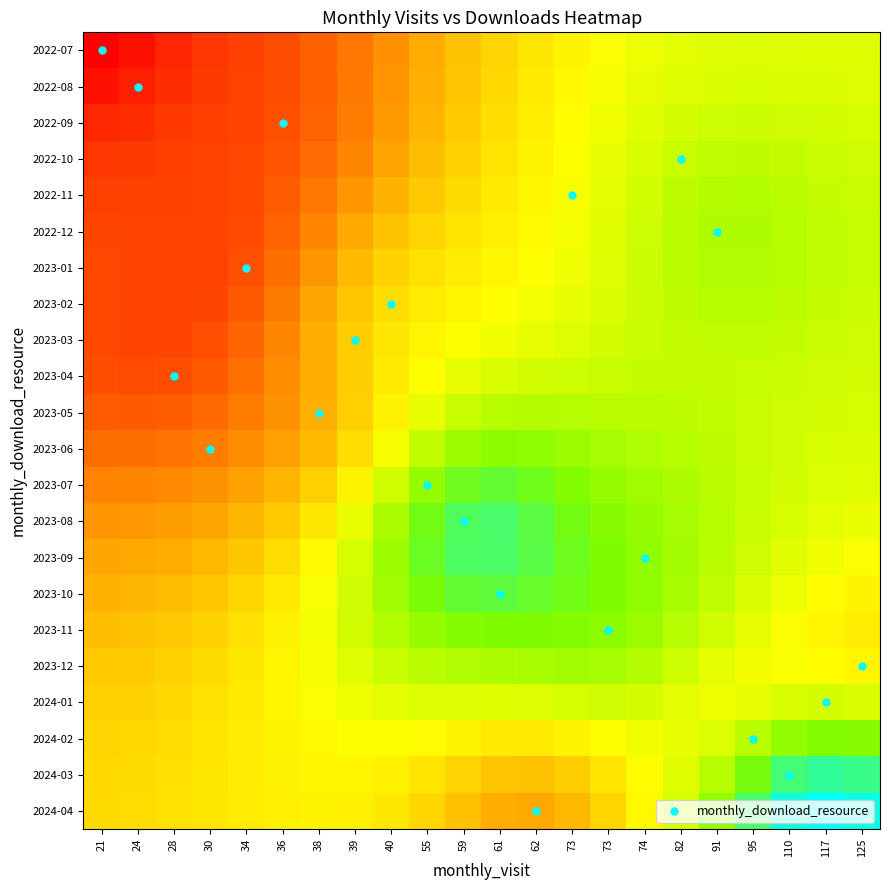

What is the minimum value shown in the chart?

71.0